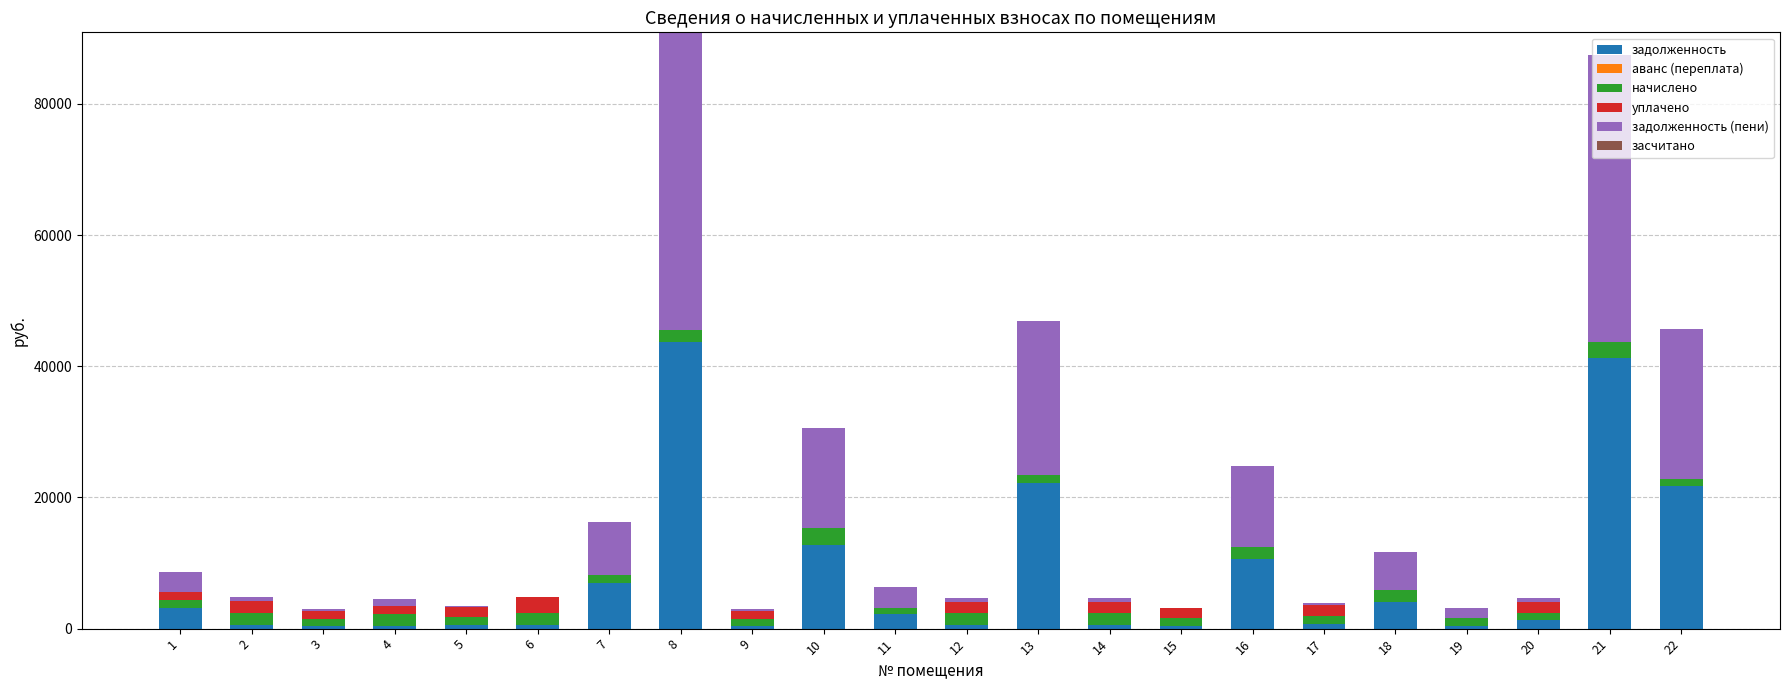

What is the highest value of the задолженность series?

43650.6